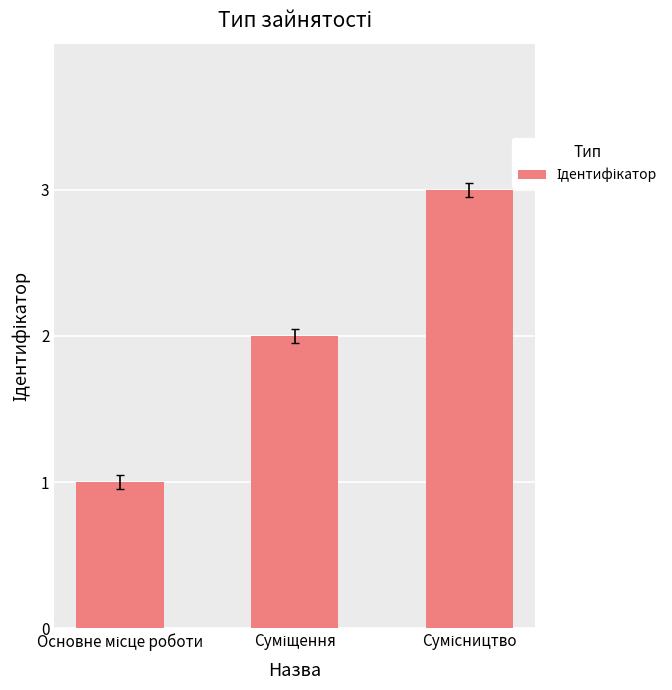

What is the greatest value displayed?

3